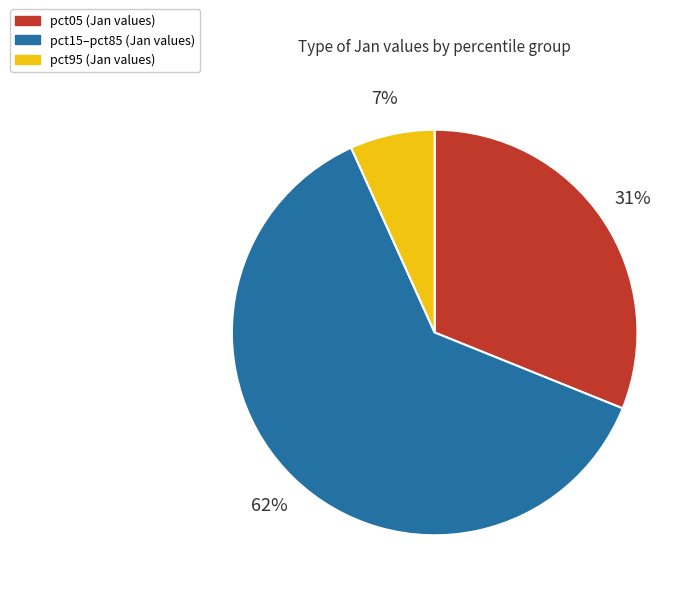

To the nearest percent, what is the average slice percentage?

33%